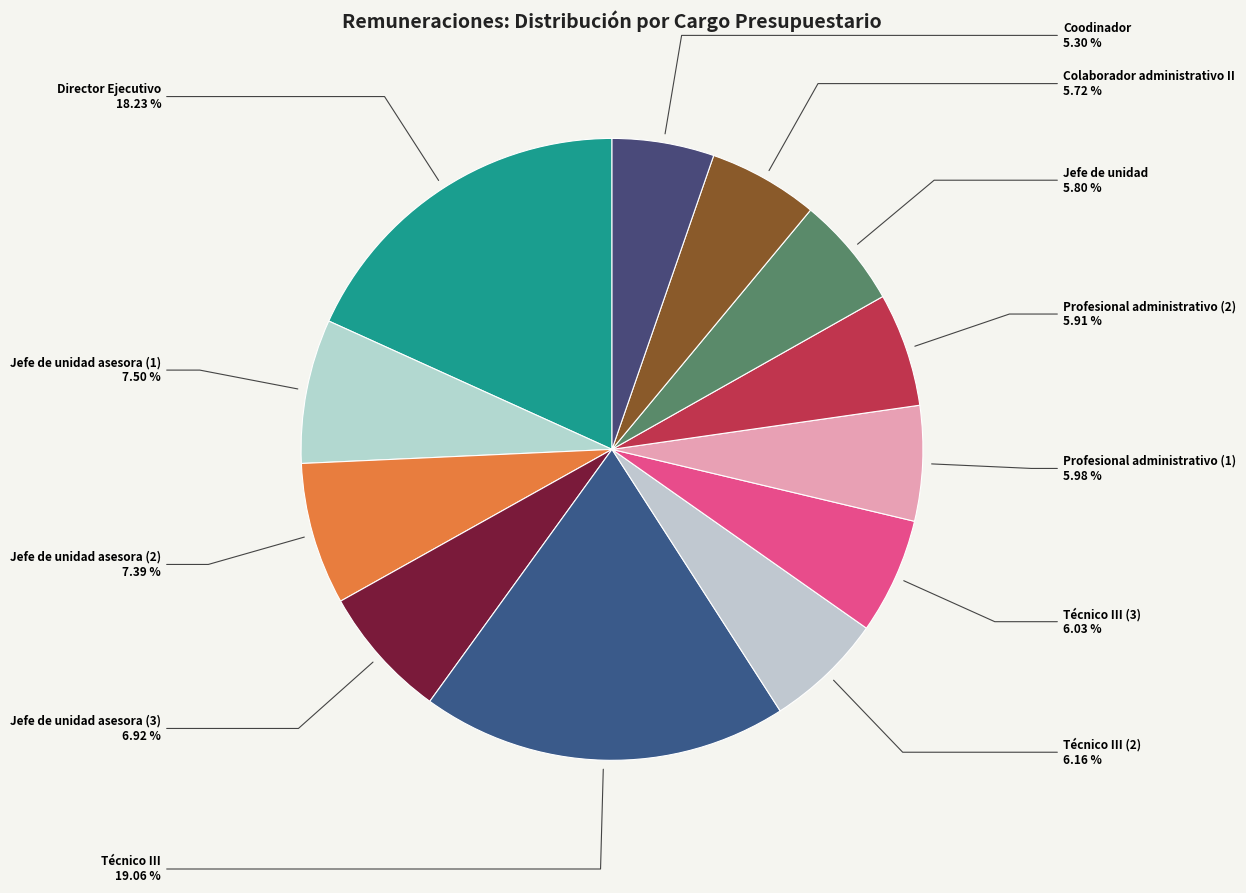

How many segments does this pie chart have?

12